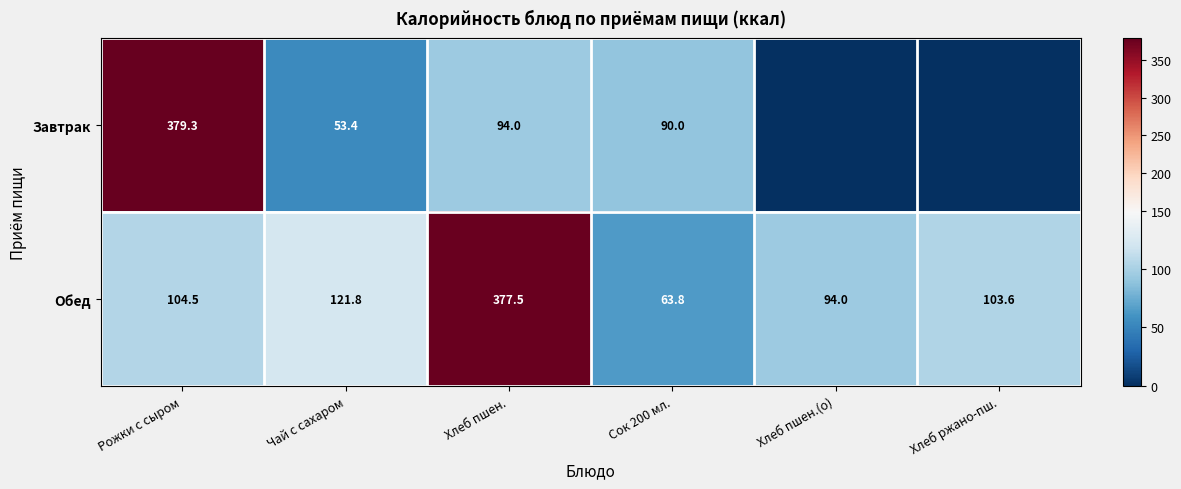

How many series are shown in this chart?

2